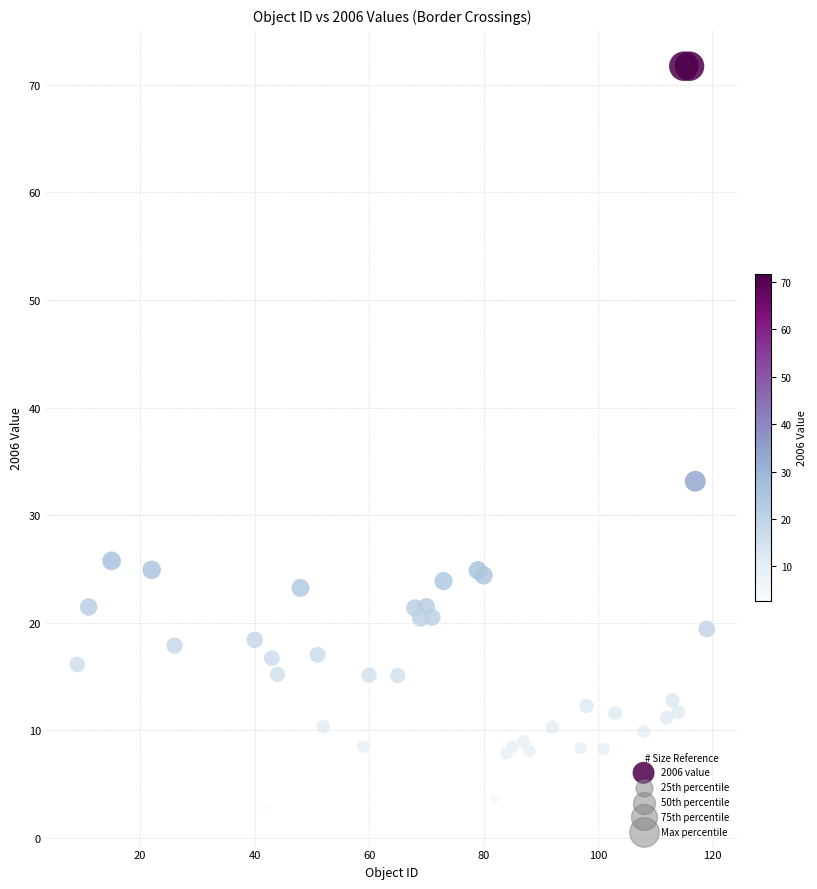

What Y value in the scatter plot is closest to 37?

33.1